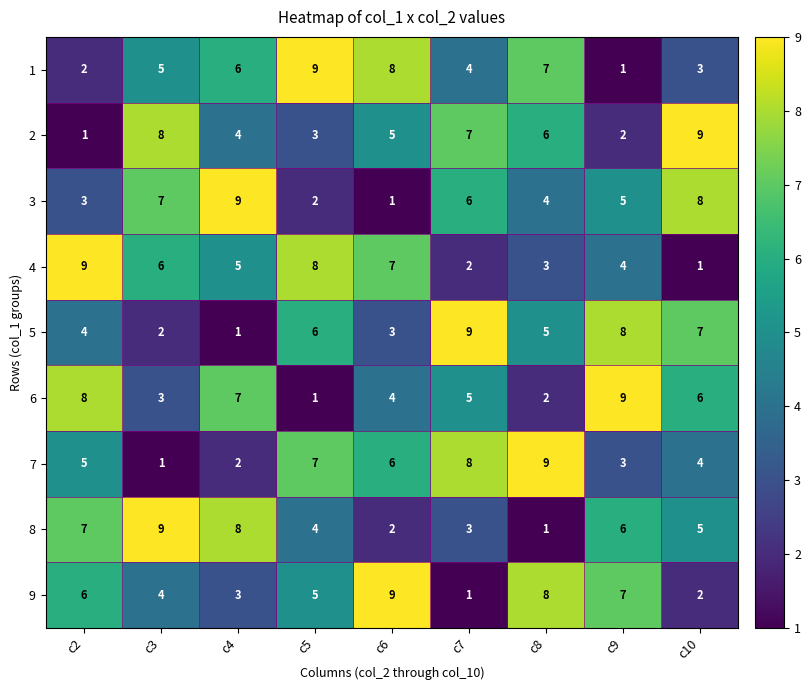

Rank the series at c5 from lowest to highest value.

6, 3, 2, 8, 9, 5, 7, 4, 1